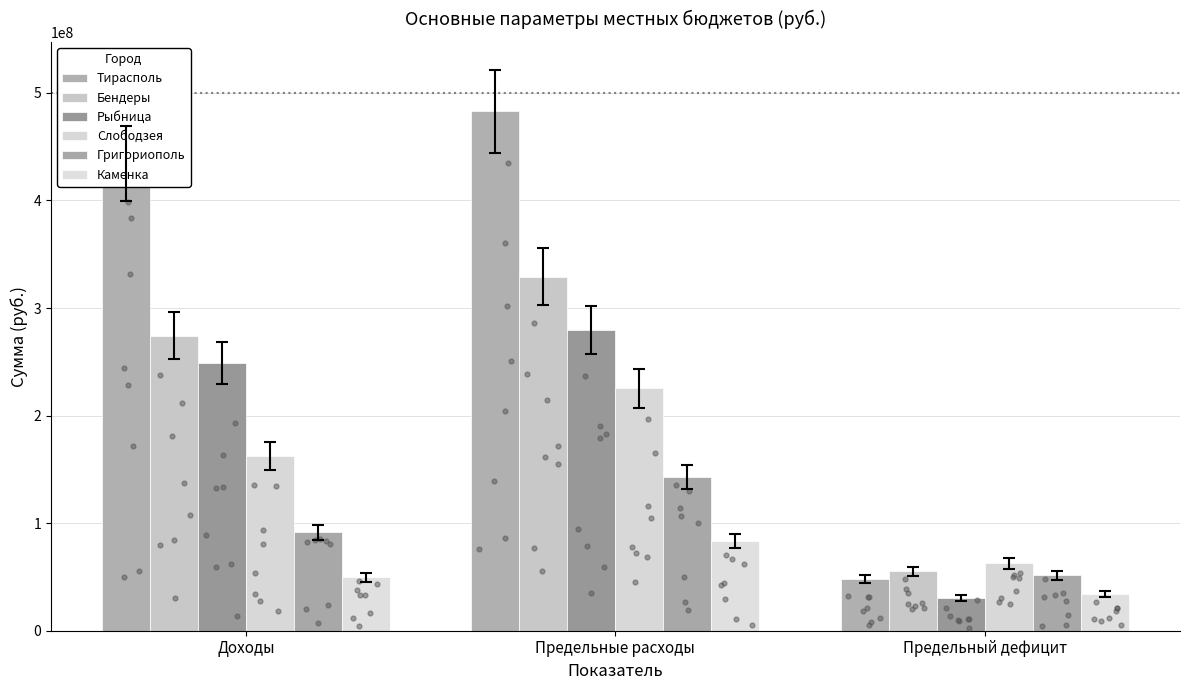

At how many categories does at least one series exceed 94735730?

2